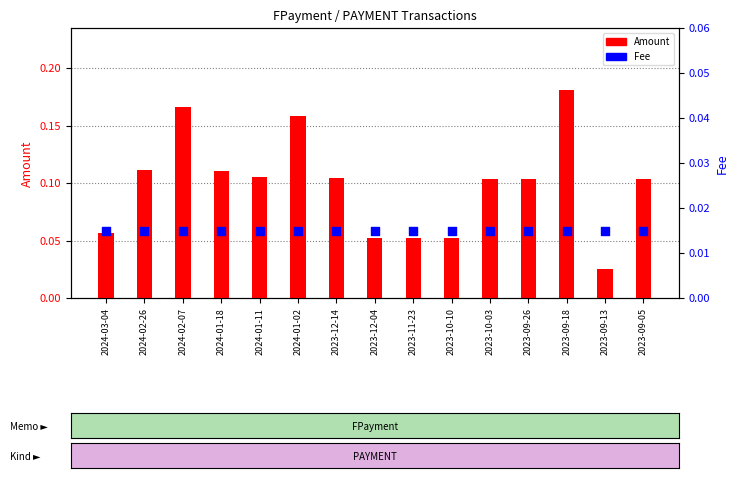

Which series reaches the minimum Y coordinate?

Fee